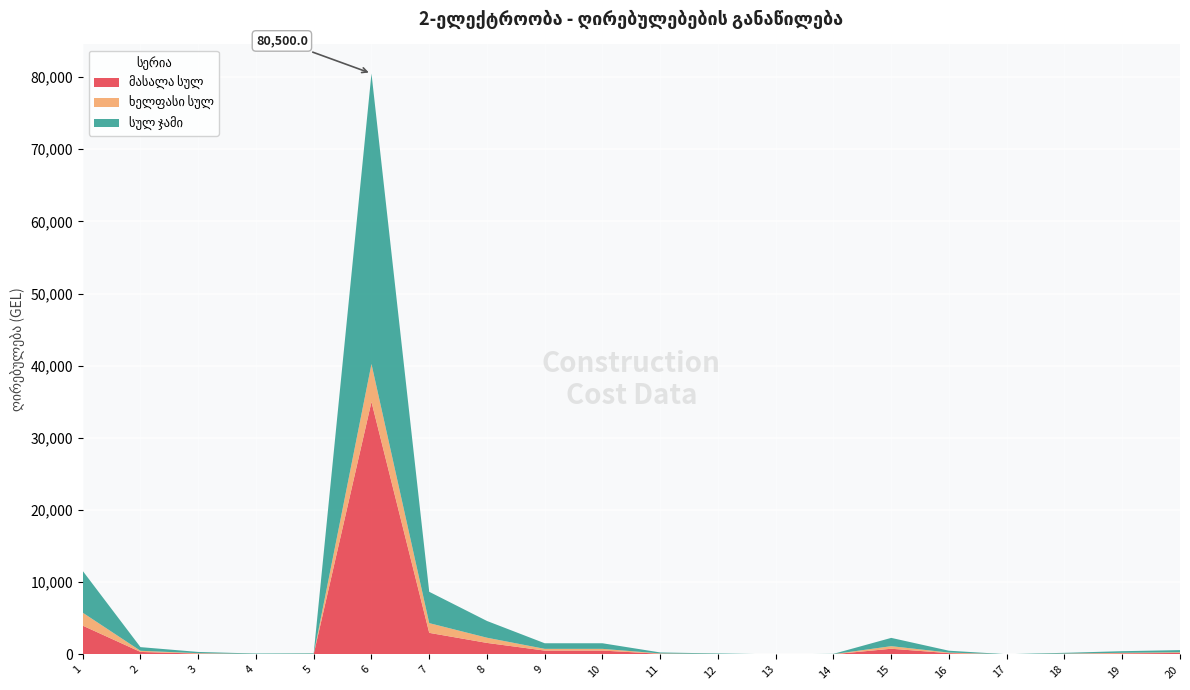

Reading left to right, what are all the values shown in this chart?

მასალა სულ: 3992.0	350.2	120.0	45.0	56.1	35000.0	2994.0	1600.0	535.0	535.0	95.8	48.0	7.1	29.9	792.0	178.3	12.0	78.2	156.4	208.2
ხელფასი სულ: 1796.4	157.6	54.0	20.2	25.2	5250.0	1347.3	720.0	240.8	240.8	43.1	21.6	3.2	13.5	356.4	80.3	5.4	35.2	70.4	93.7
სულ ჯამი: 5788.4	507.9	174.0	65.2	81.3	40250.0	4341.3	2320.0	775.8	775.8	138.9	69.6	10.3	43.4	1148.4	258.6	17.4	113.4	226.8	301.8